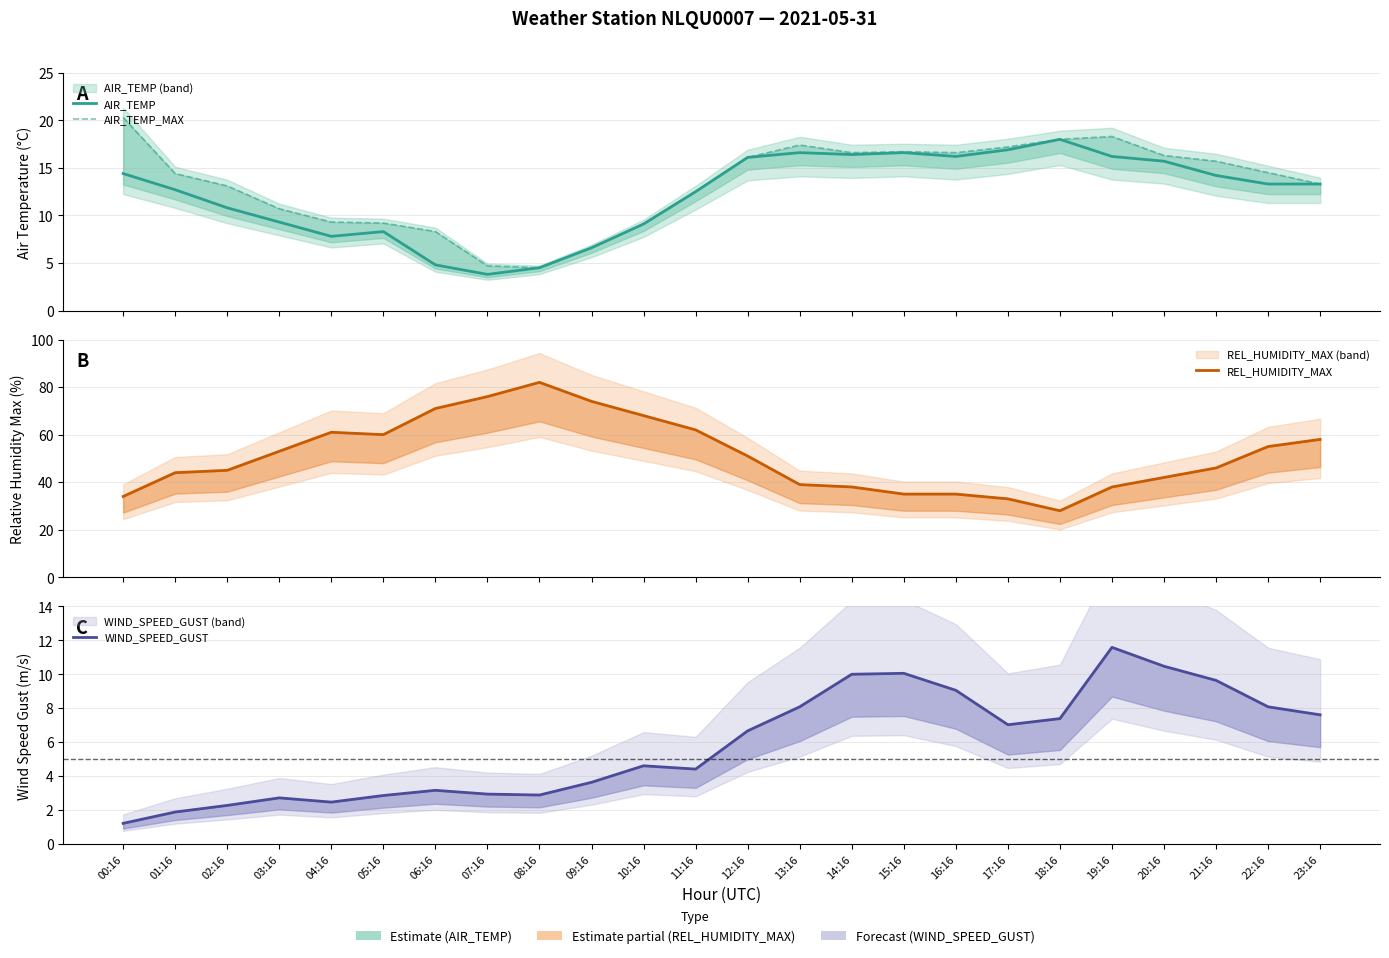

Which series has the largest total across all categories?

REL_HUMIDITY_MAX